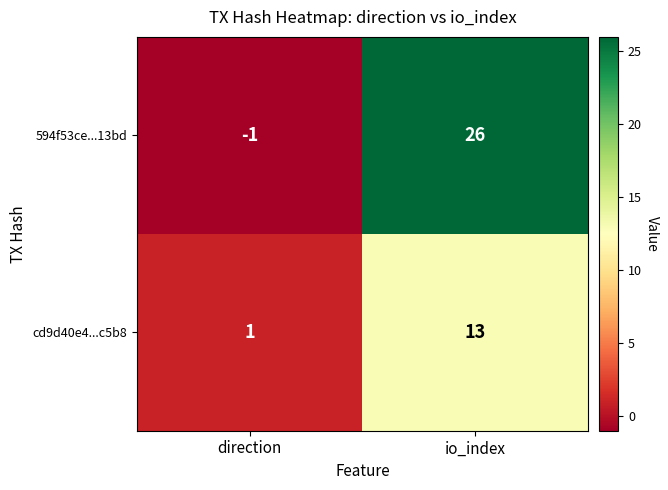

At which label is cd9d40e4...c5b8 closest to 7?

direction